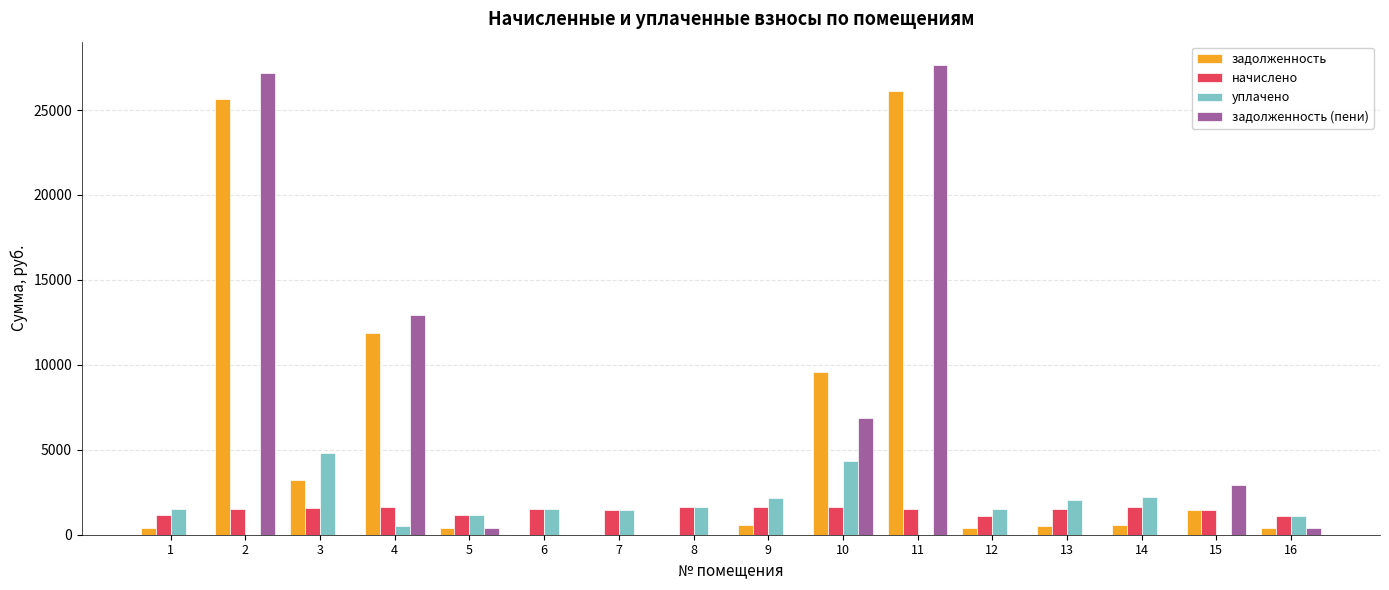

Is the value of задолженность at 10 greater than the value of уплачено at 11?

Yes